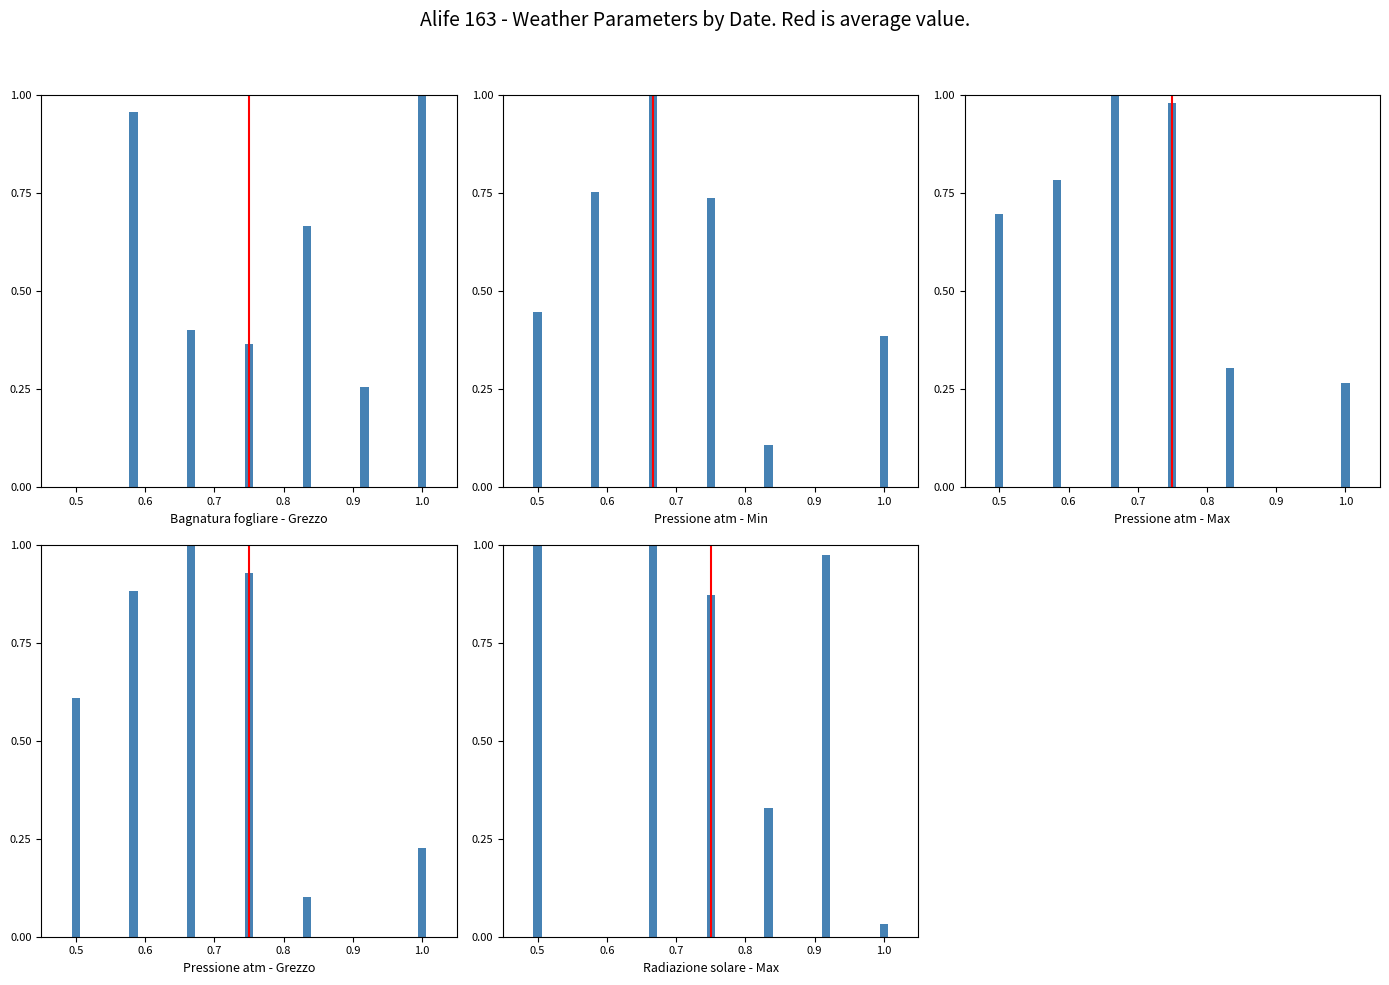

True or false: the data shows 1 at 0.6.

True